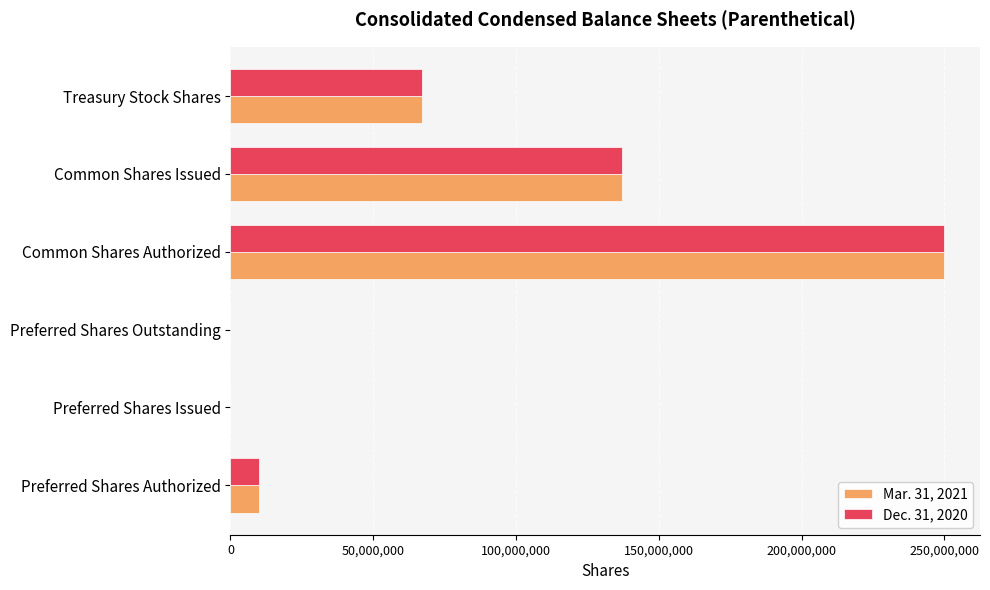

What is the total value across all series at Common Shares Issued?

274000000